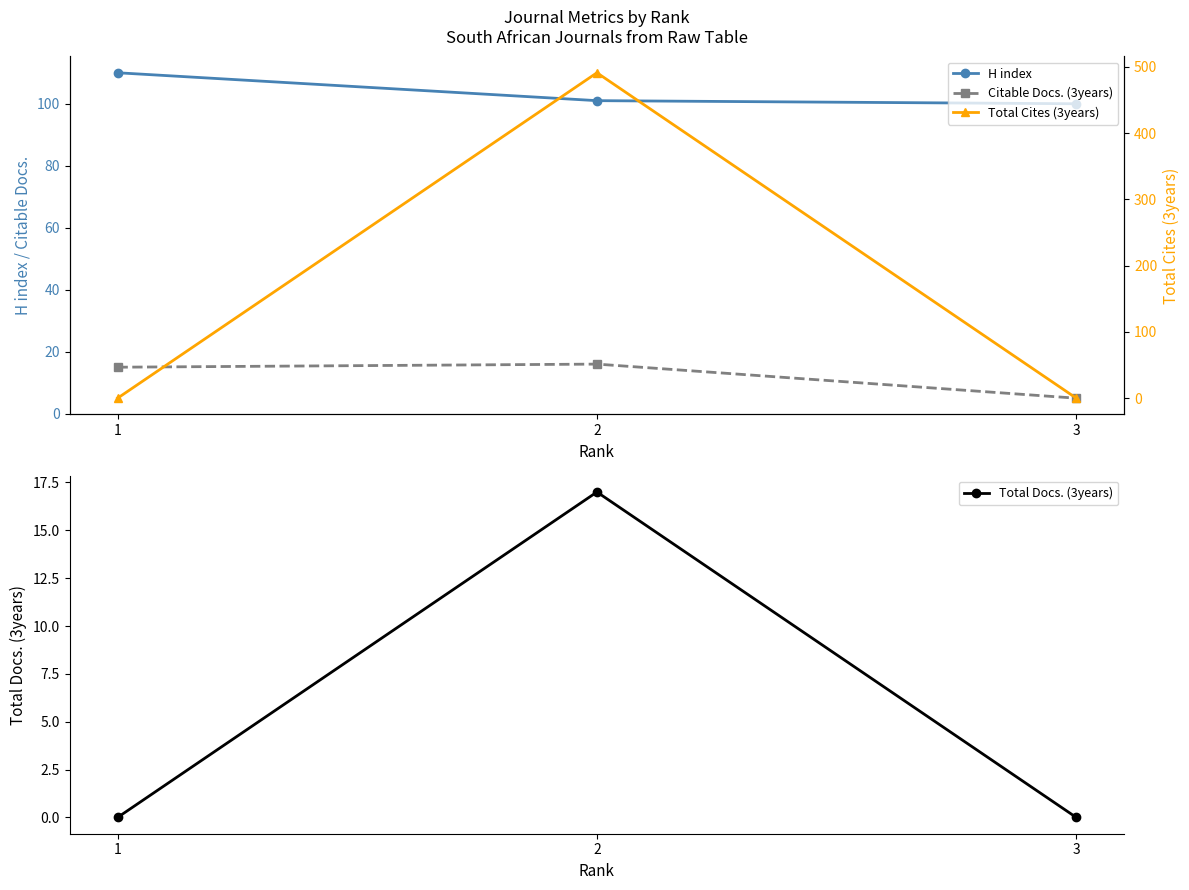

Read the H index value at 3.

100